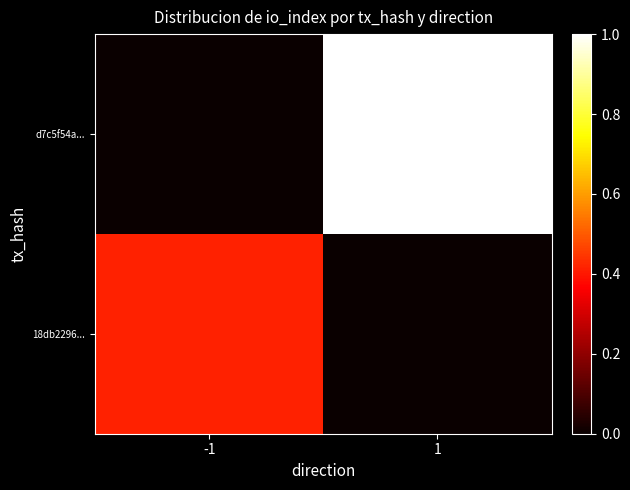

Reading right to left, extract all data points from this chart.

18db2296...: 1=0.0	-1=0.4
d7c5f54a...: 1=1.0	-1=0.0